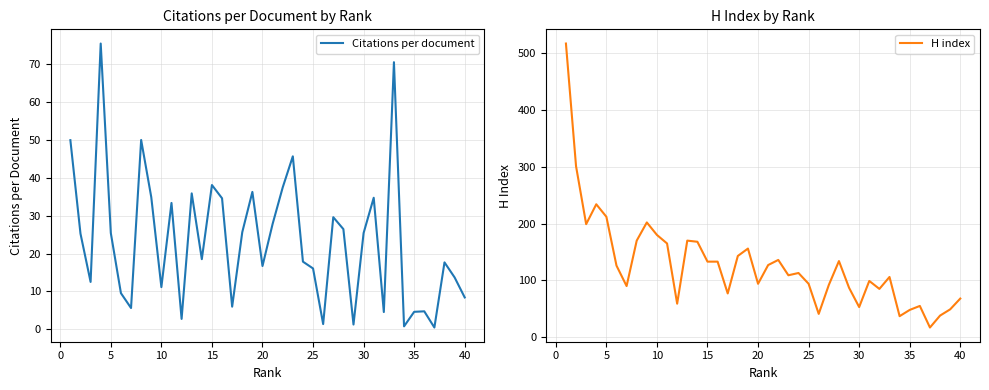

In H index, how many points are higher than both neighbors (excluding endpoints)?

10